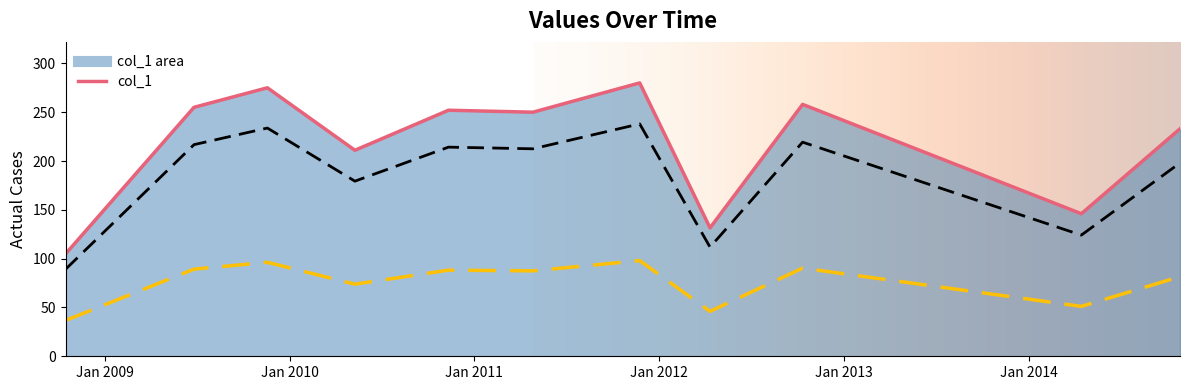

Does the chart have visible grid lines?

No